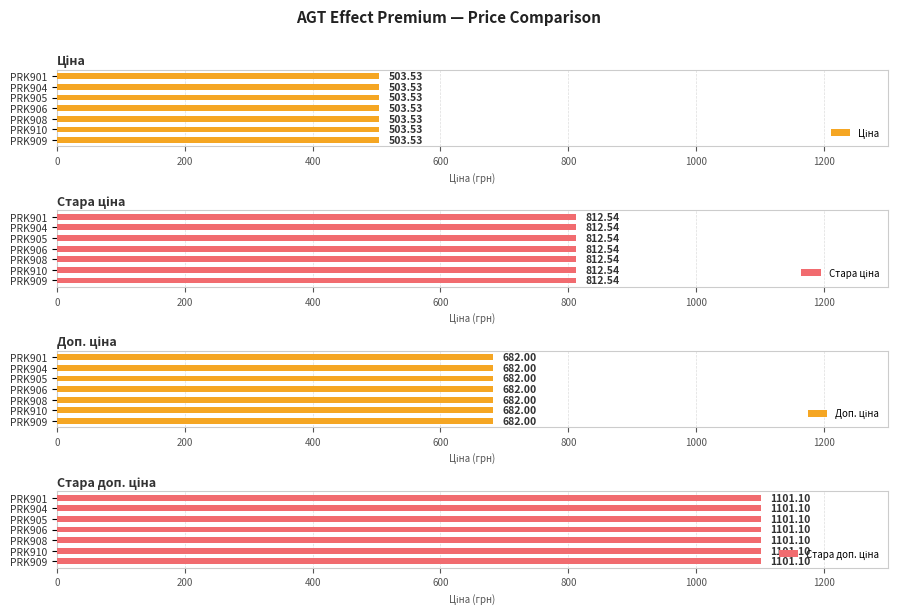

List the series in order of their peak value, lowest first.

Ціна, Доп. ціна, Стара ціна, Стара доп. ціна